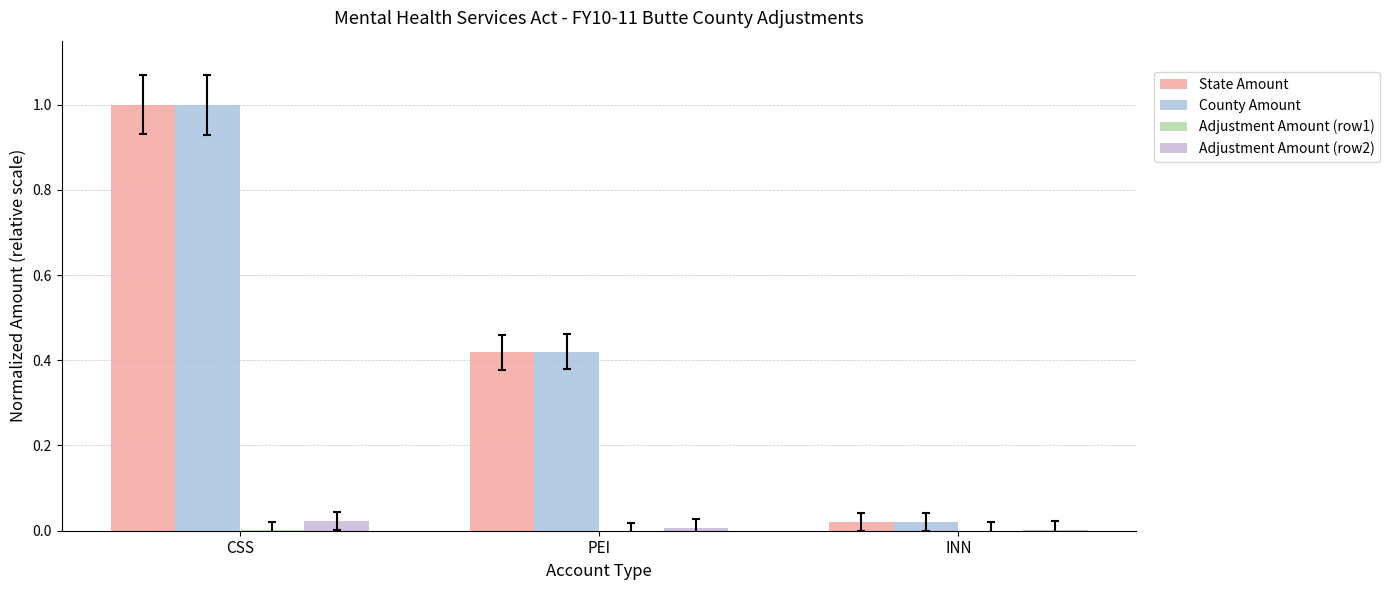

What is the label of the 3rd bar from the left?

INN